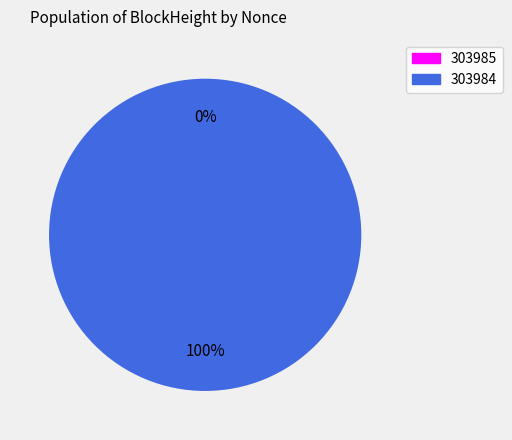

To the nearest percent, what is the difference between the 303985 and 303984 slice percentages?

100%